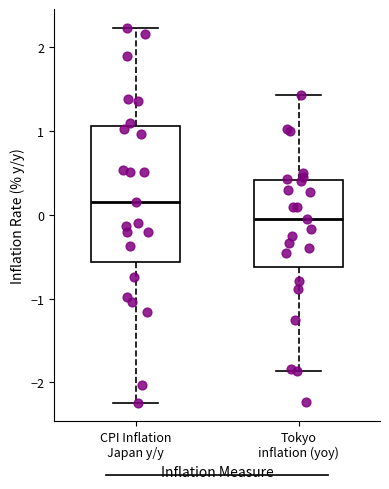

Reading left to right, read every box against the y-axis: the position of its median line, the range the box covers, and the ends of its whiskers. The values are not printed on the chart, so give them approximately, as read against the axis.

CPI Inflation Japan y/y: median 0.2, box -0.6 to 1.1, whiskers -2.2 to 2.2
Tokyo inflation (yoy): median 0.0, box -0.6 to 0.4, whiskers -1.9 to 1.4